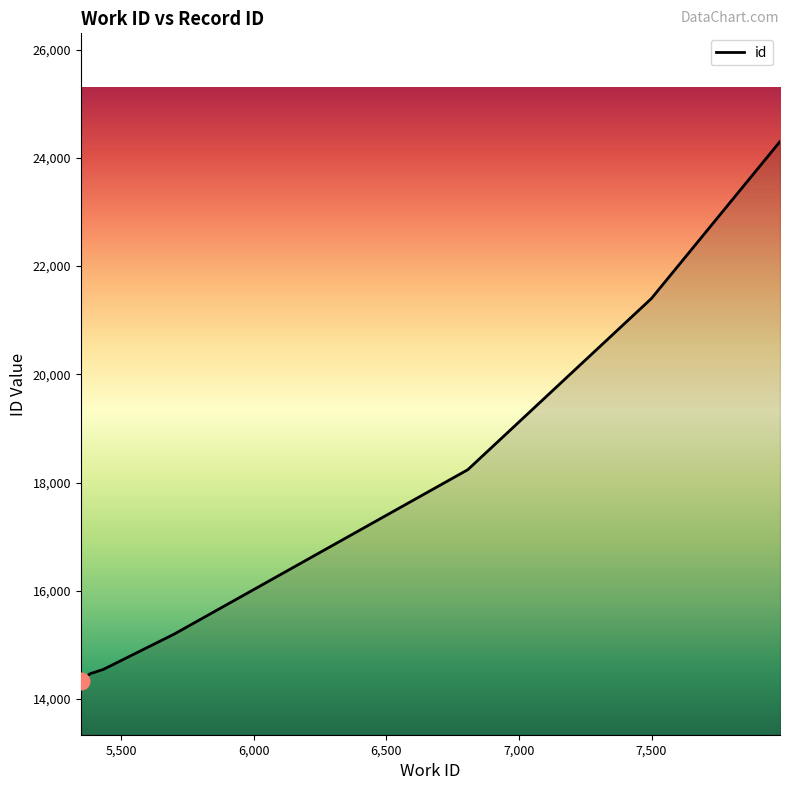

What is the smallest value displayed?

14339